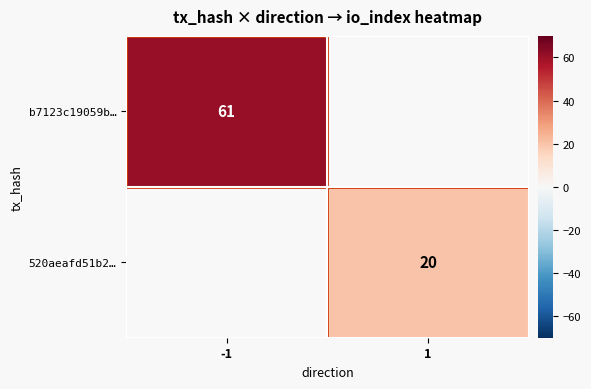

The value of b7123c19059b… at -1 is 61. True or false?

True